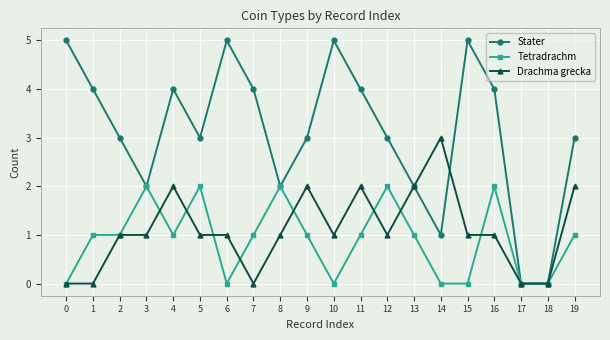

How many lines are shown in the chart?

3